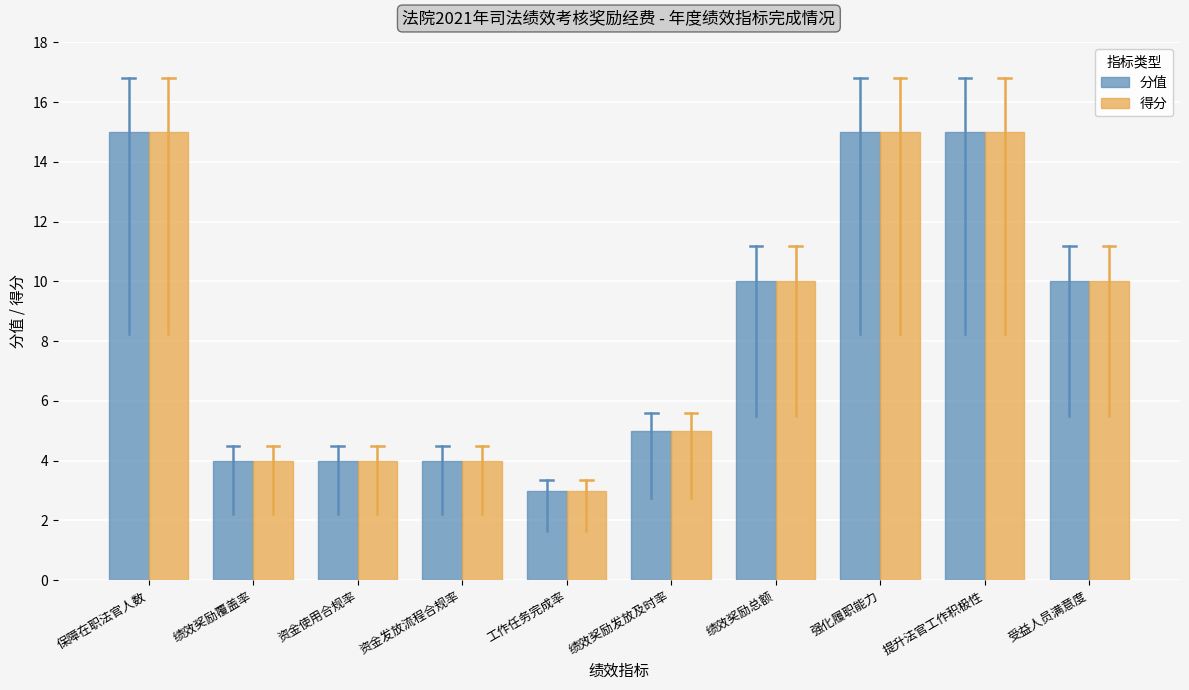

The 得分 series shows 15 at 提升法官工作积极性. True or false?

True